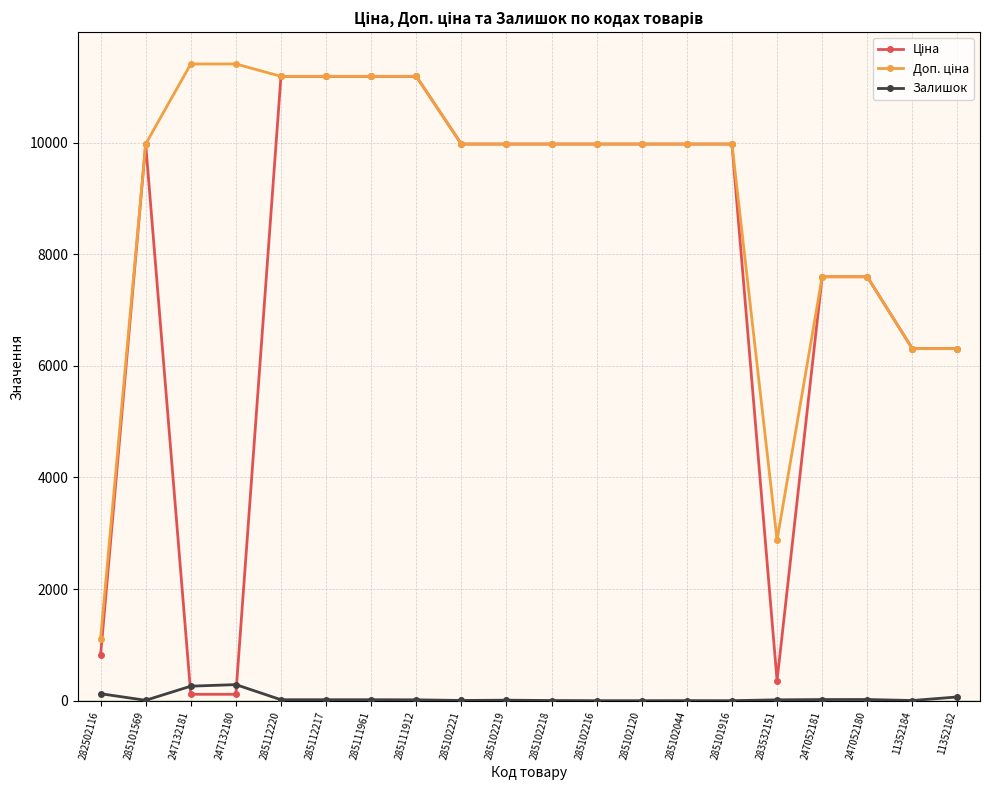

What is the maximum value shown in the chart?

11410.0